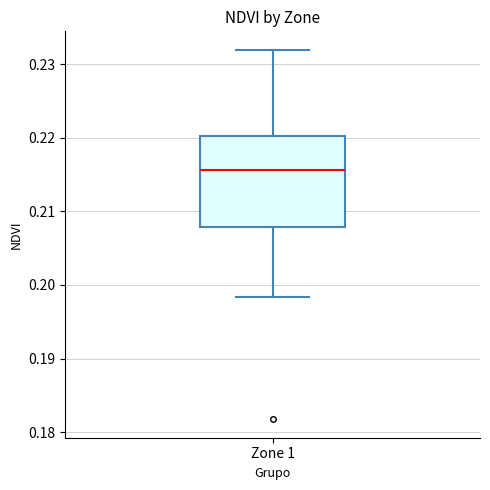

Read this box plot against the y-axis: the position of the median line, the range covered by the box, and the ends of both whiskers. The values are not printed on the chart, so give them approximately, as read against the axis.

median 0.216, box 0.208 to 0.220, whiskers 0.198 to 0.232